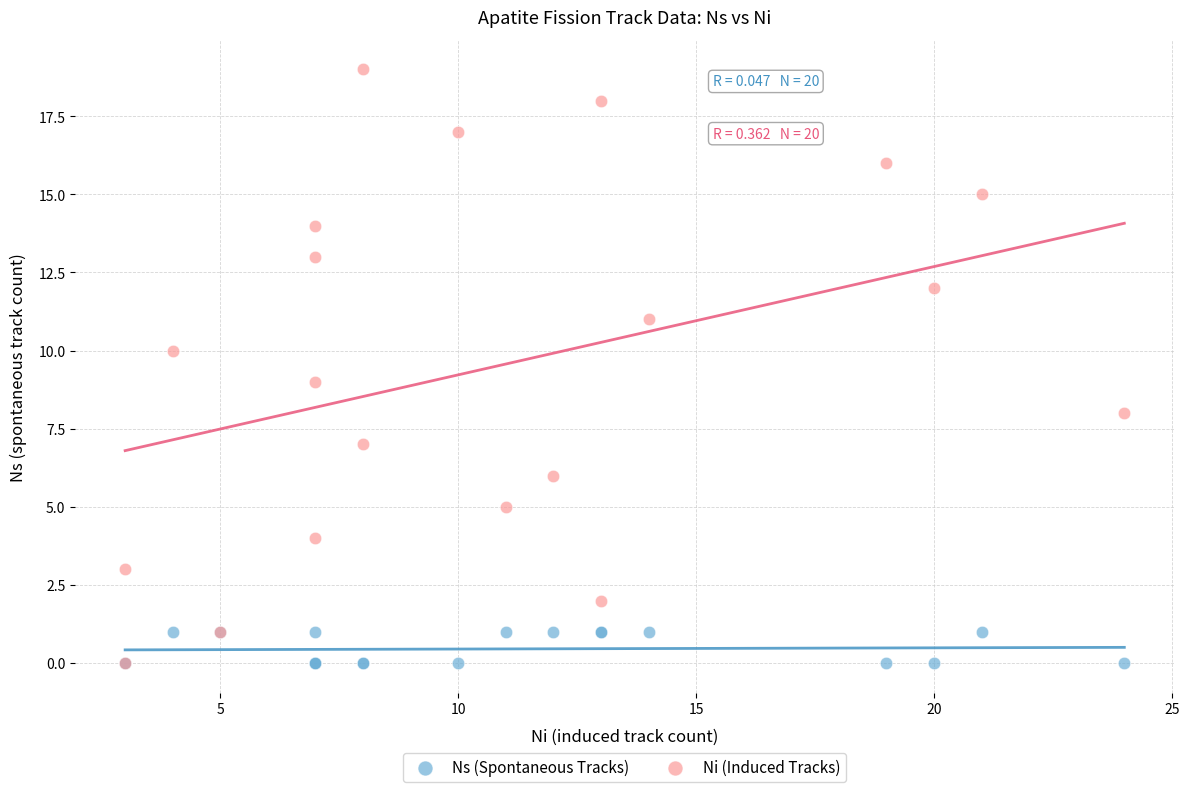

Which series has the largest Y range (max minus min)?

Ni (Induced Tracks)